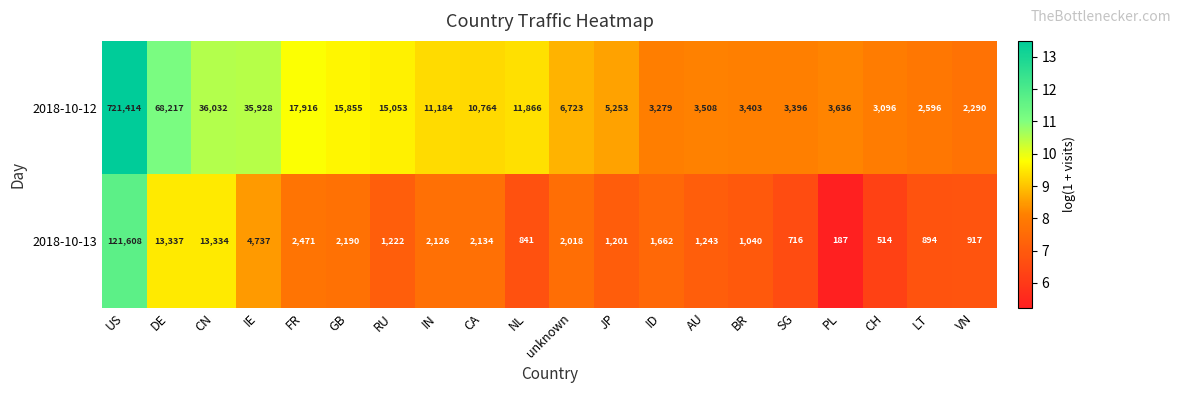

Which series has the largest range (max minus min)?

2018-10-12